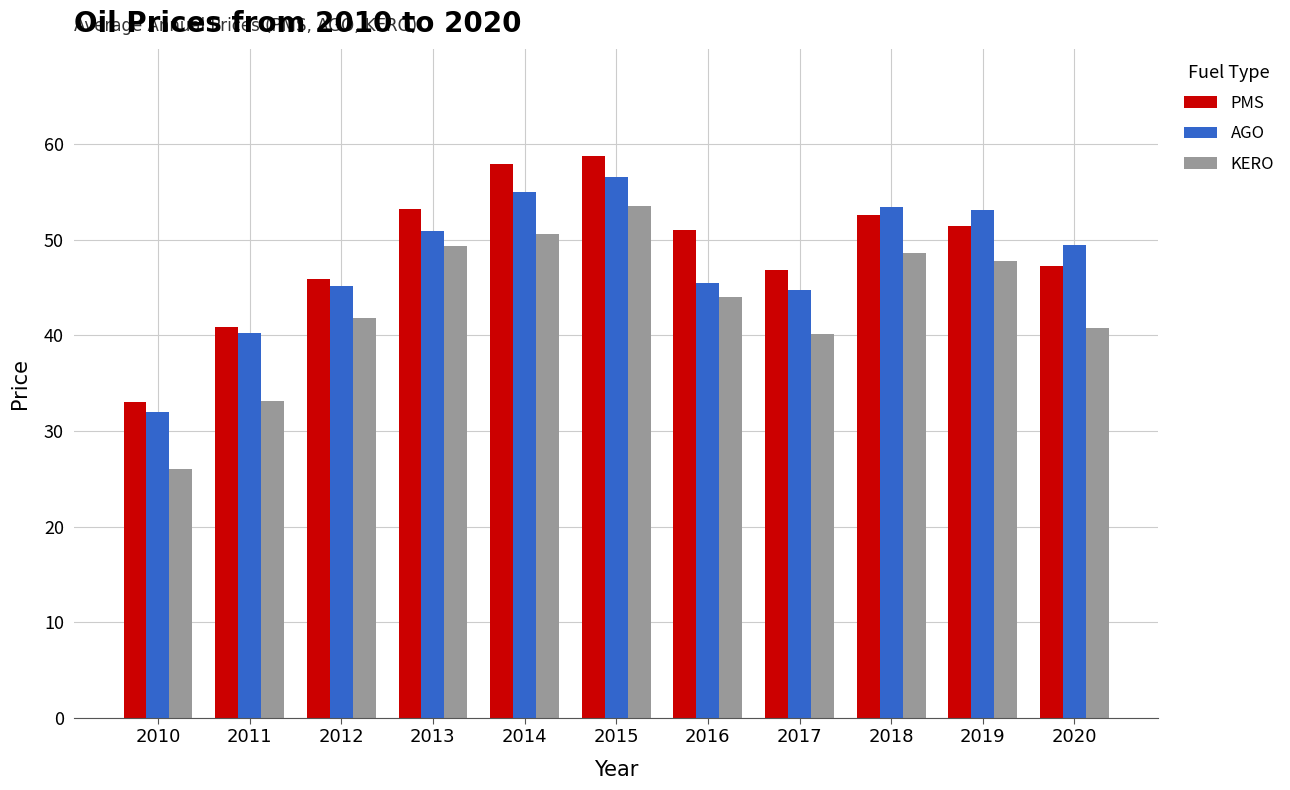

At how many categories does at least one series exceed 37?

10